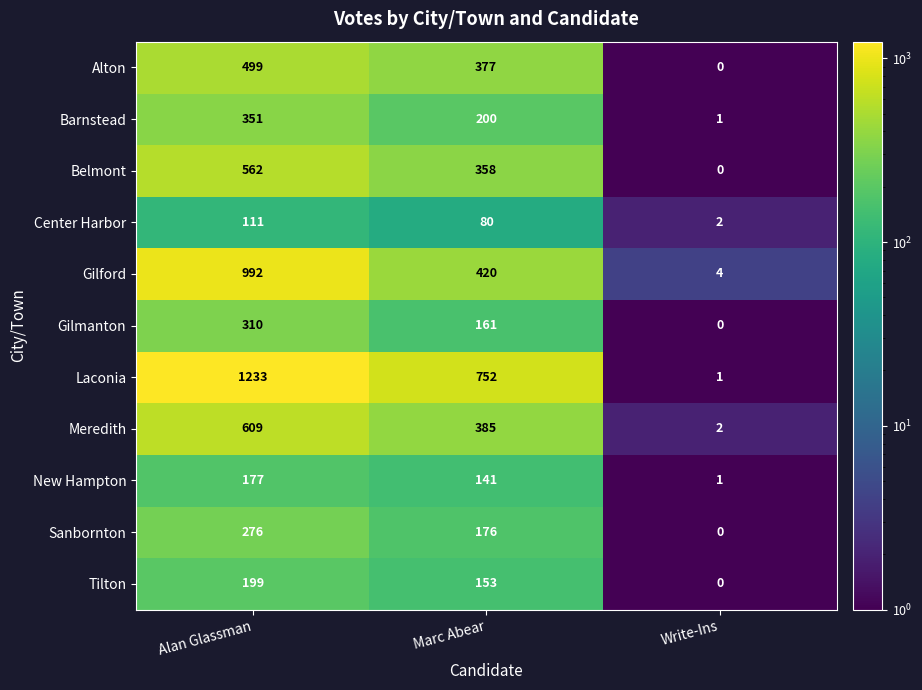

What is the difference between the maximum and minimum values in the Laconia series?

1232